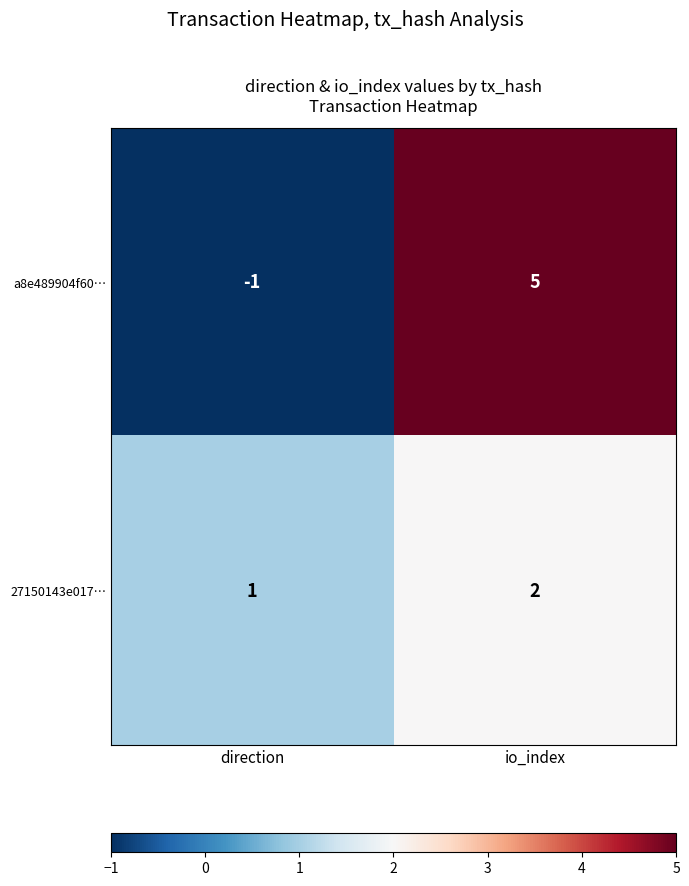

True or false: a8e489904f60… has a value of 5 at io_index.

True